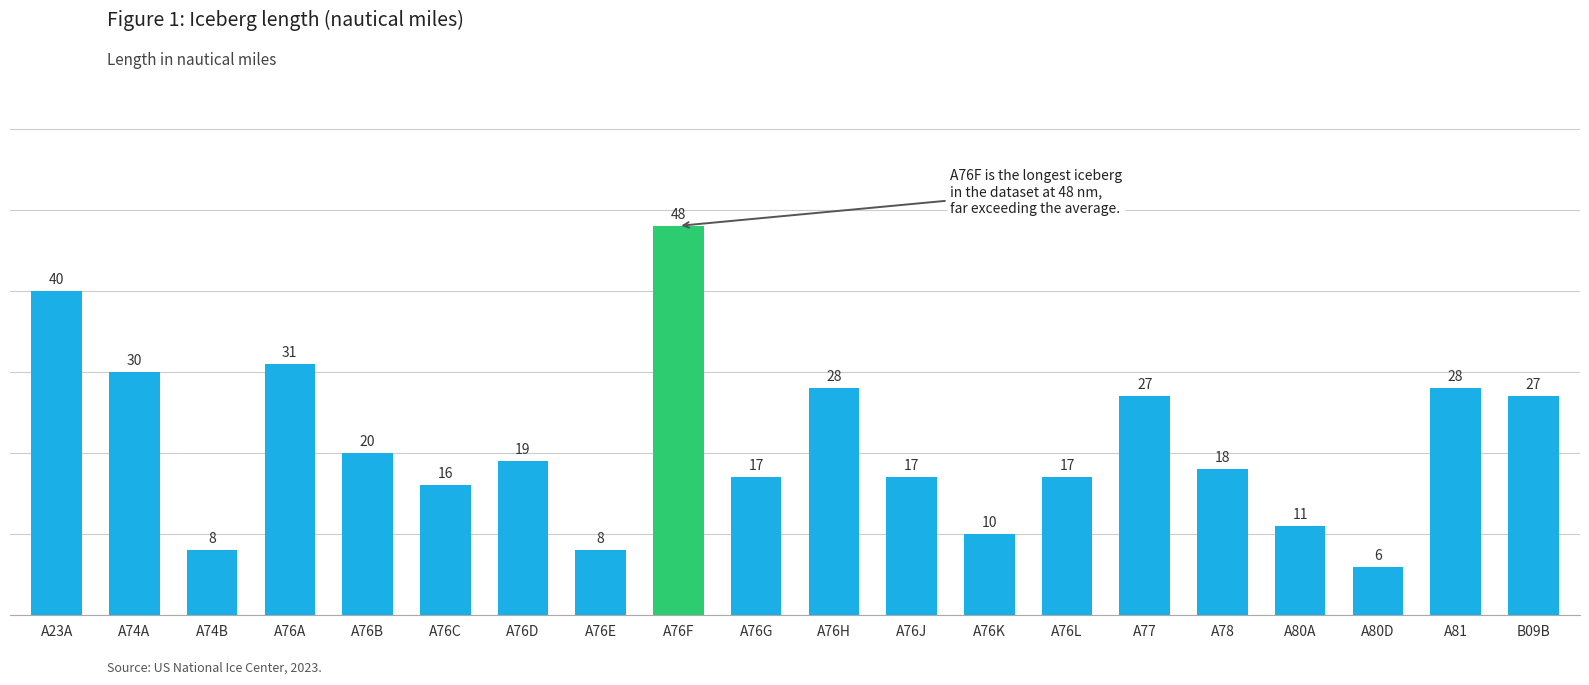

What is the approximate value at A76D?

19